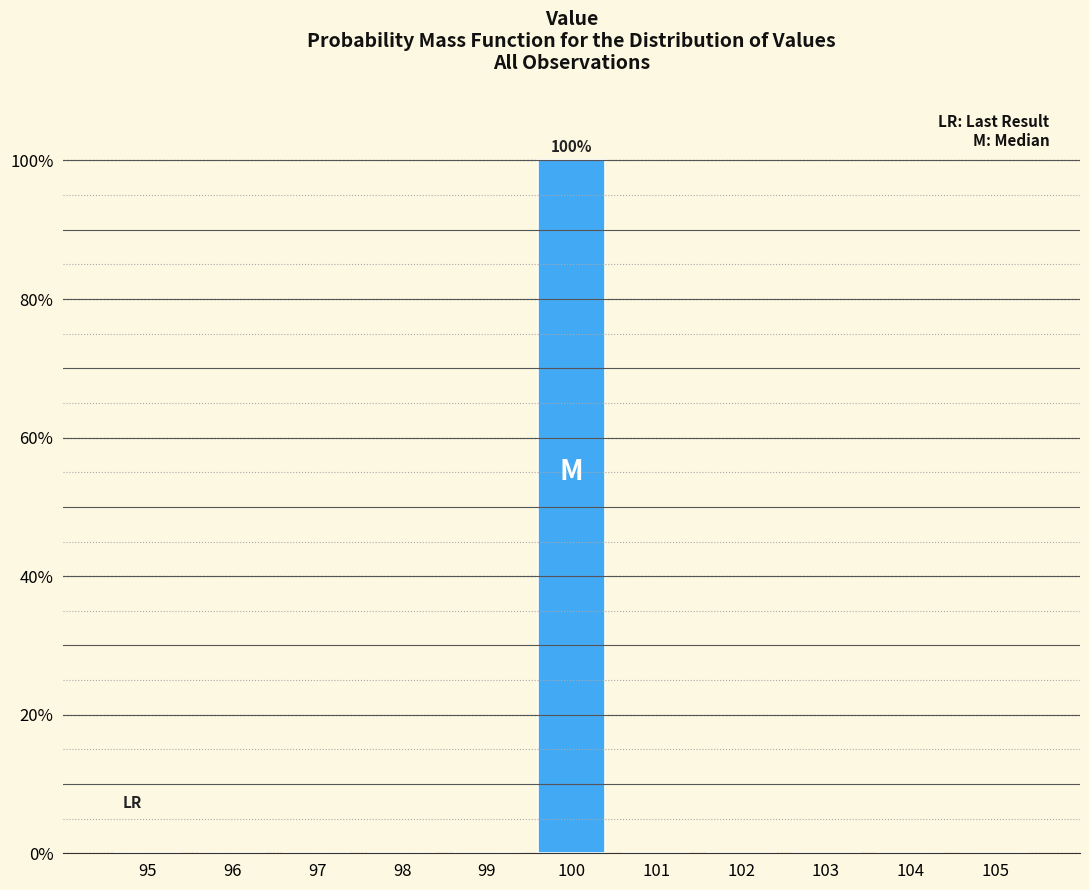

Over which range of the x-axis is the bar tallest?

99.5 to 100.5